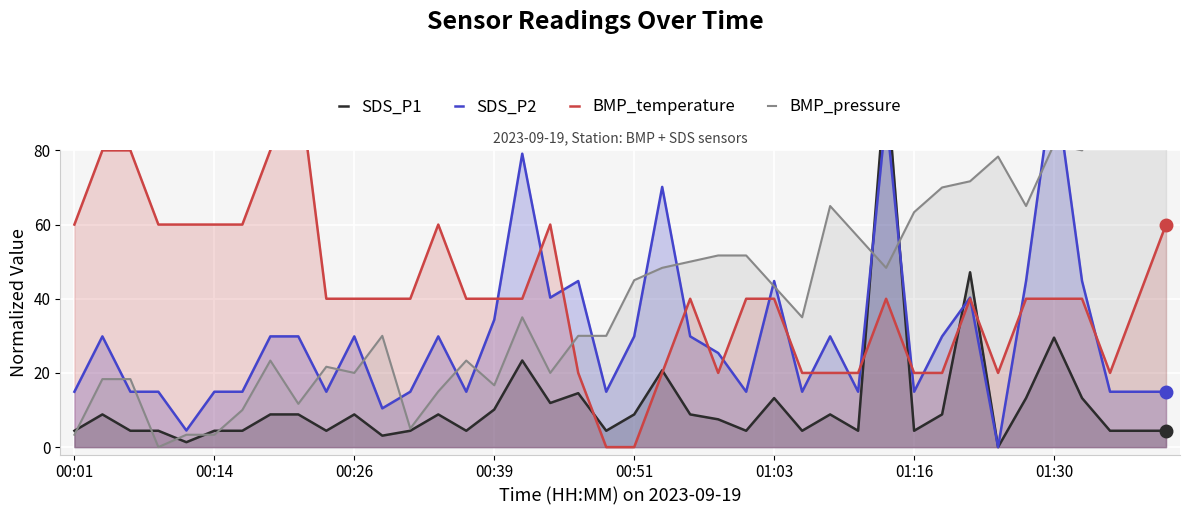

How many times do SDS_P1 and BMP_pressure cross each other?

7